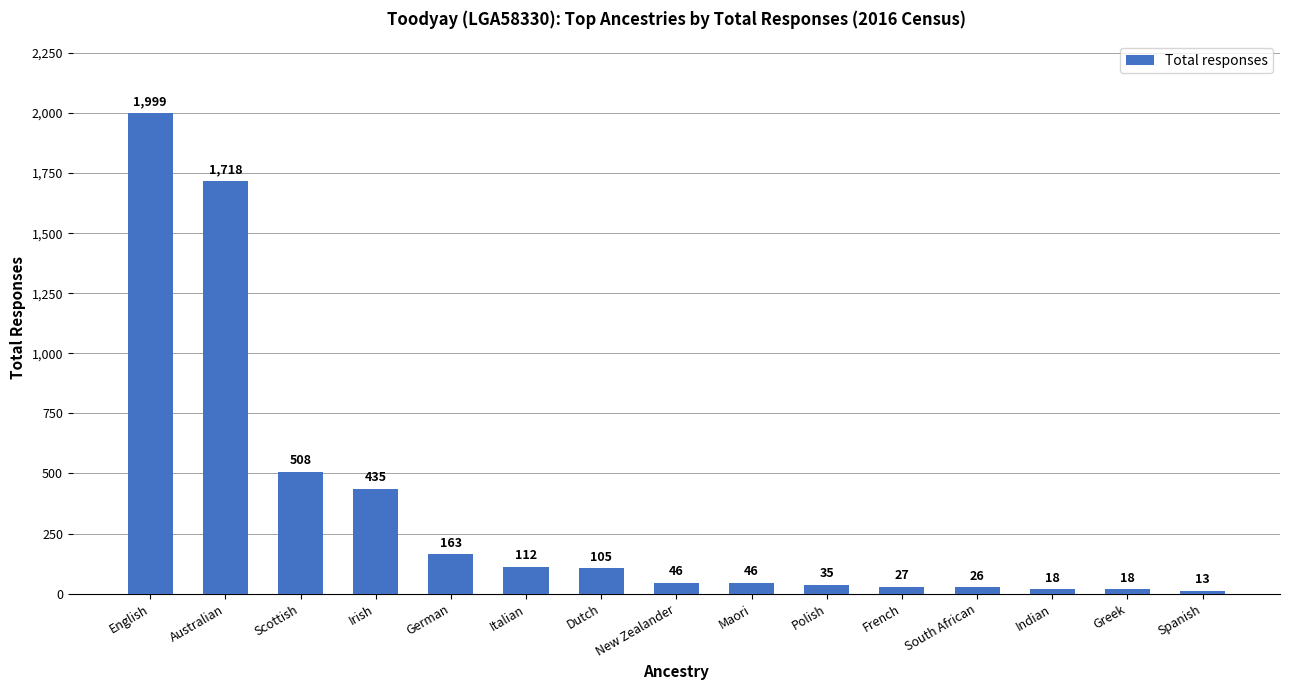

What is the ratio of the value at German to the value at Polish?

4.7